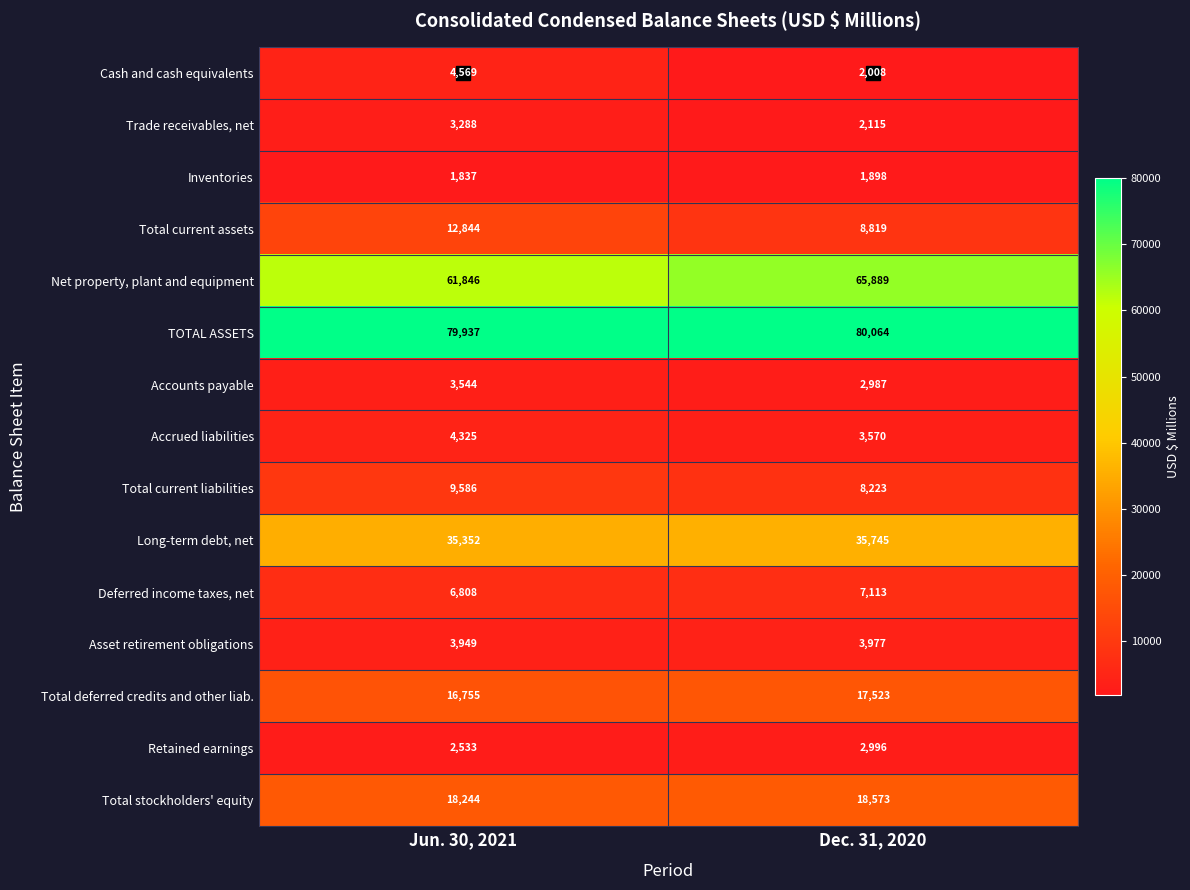

Which label corresponds to the largest value in the chart?

Dec. 31, 2020